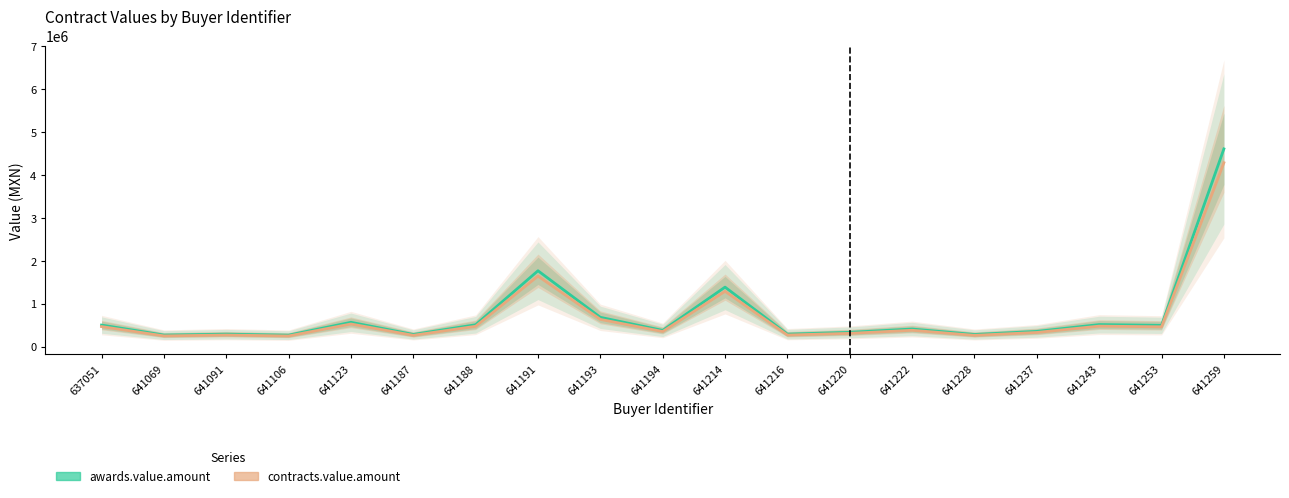

Is the value of contracts.value.amount at 641214 greater than the value of awards.value.amount at 641237?

Yes